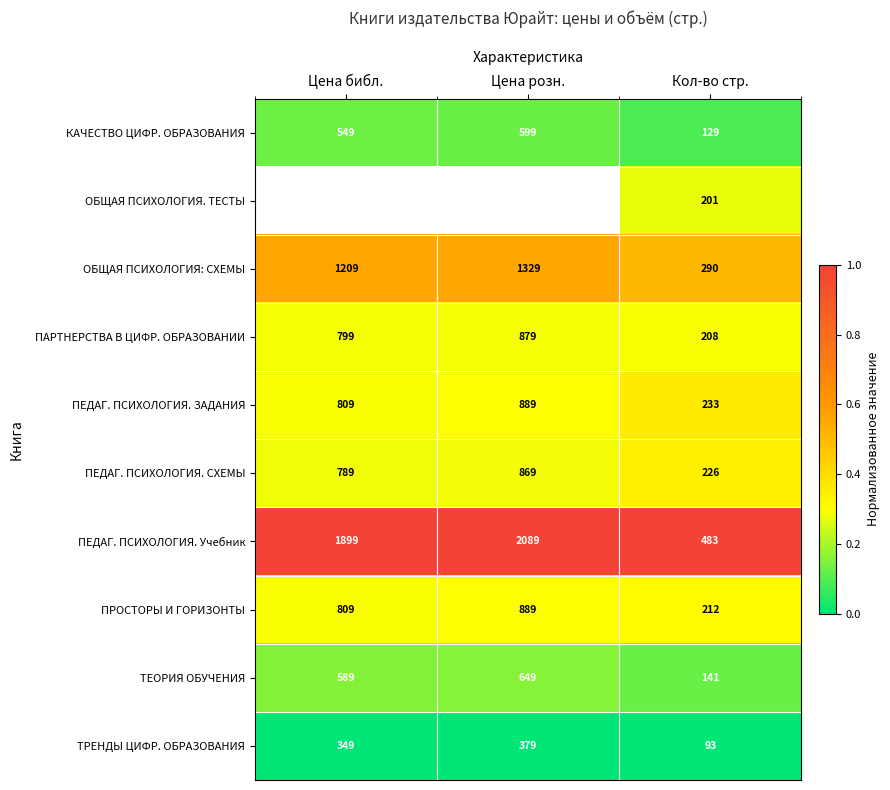

Is it true that ПЕДАГ. ПСИХОЛОГИЯ. Учебник equals 0.5 at Кол-во стр.?

False